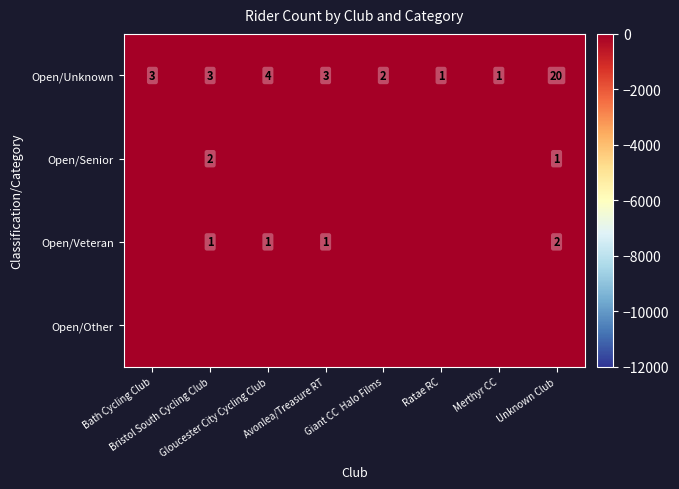

How many categories are shown in the chart?

8